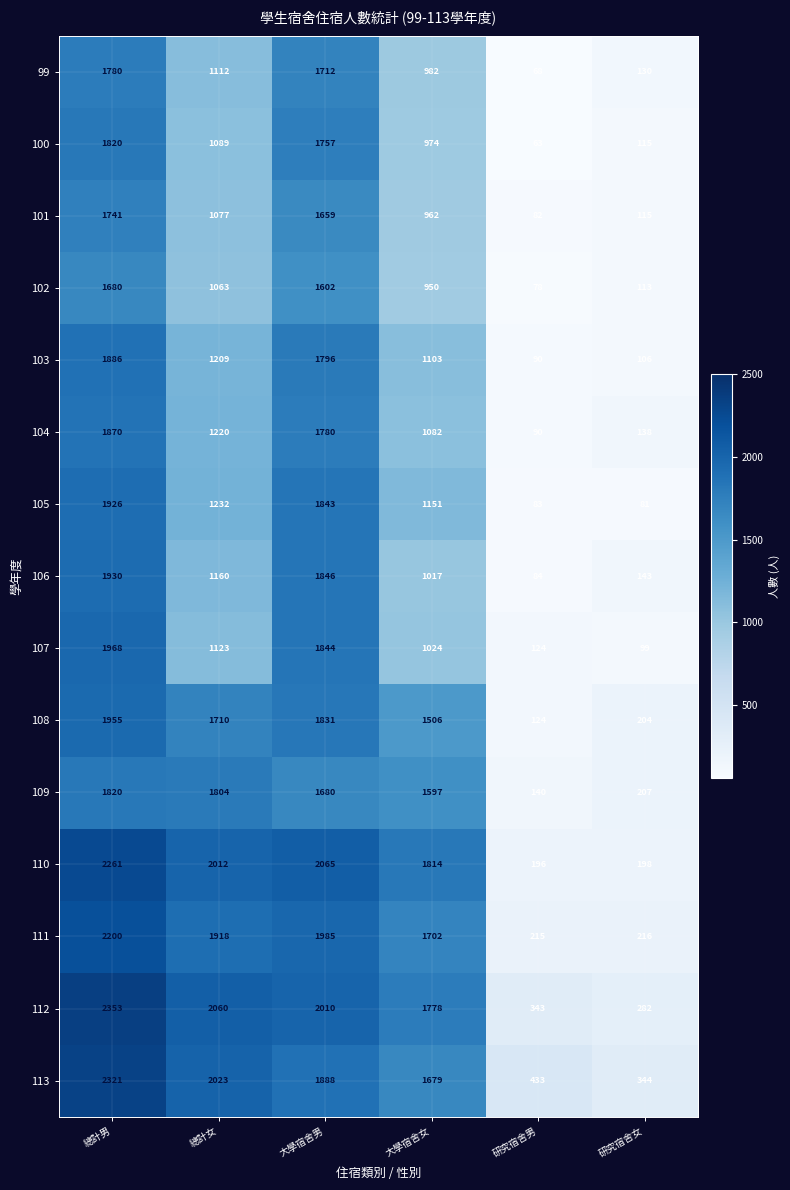

At how many categories does at least one series exceed 246?

6